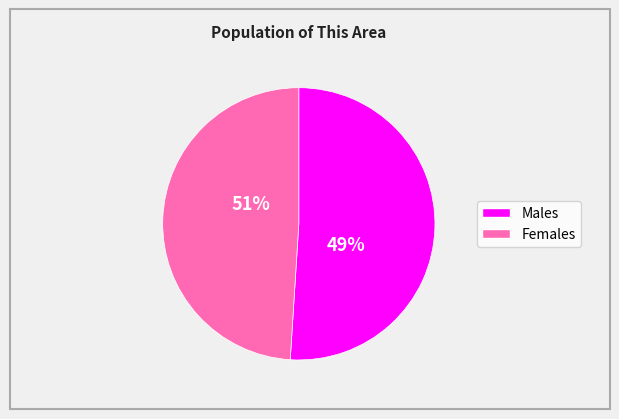

What is the ratio of the value at Male to the value at Female?

1.0